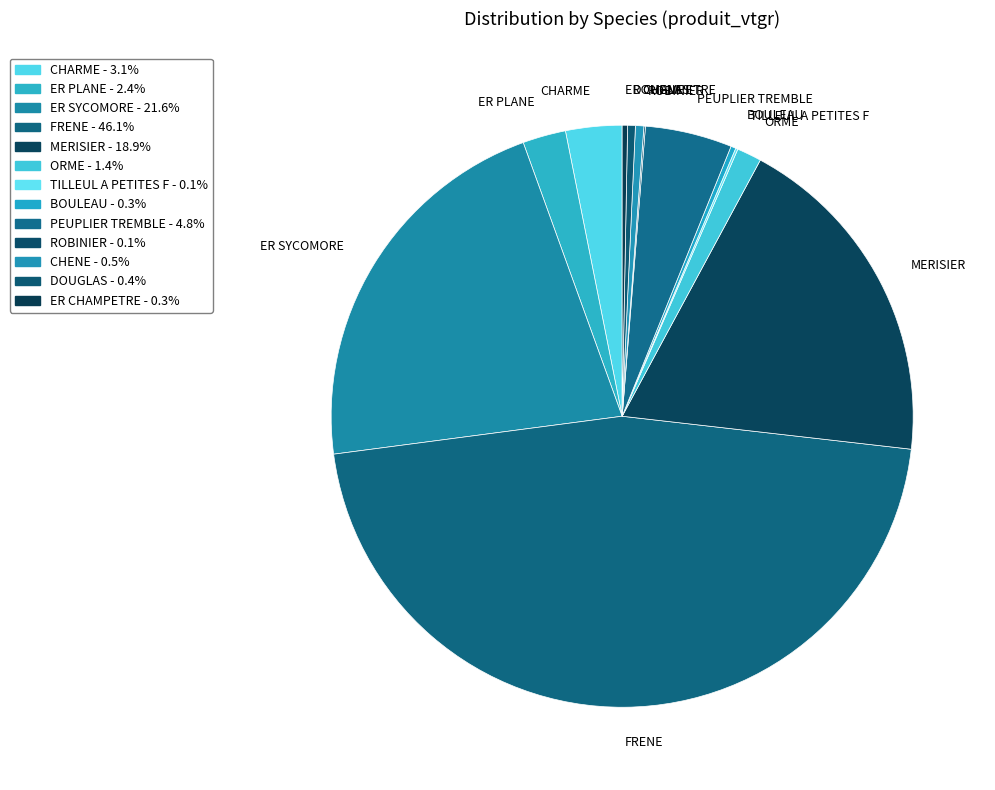

Which category has the biggest portion of the pie?

FRENE